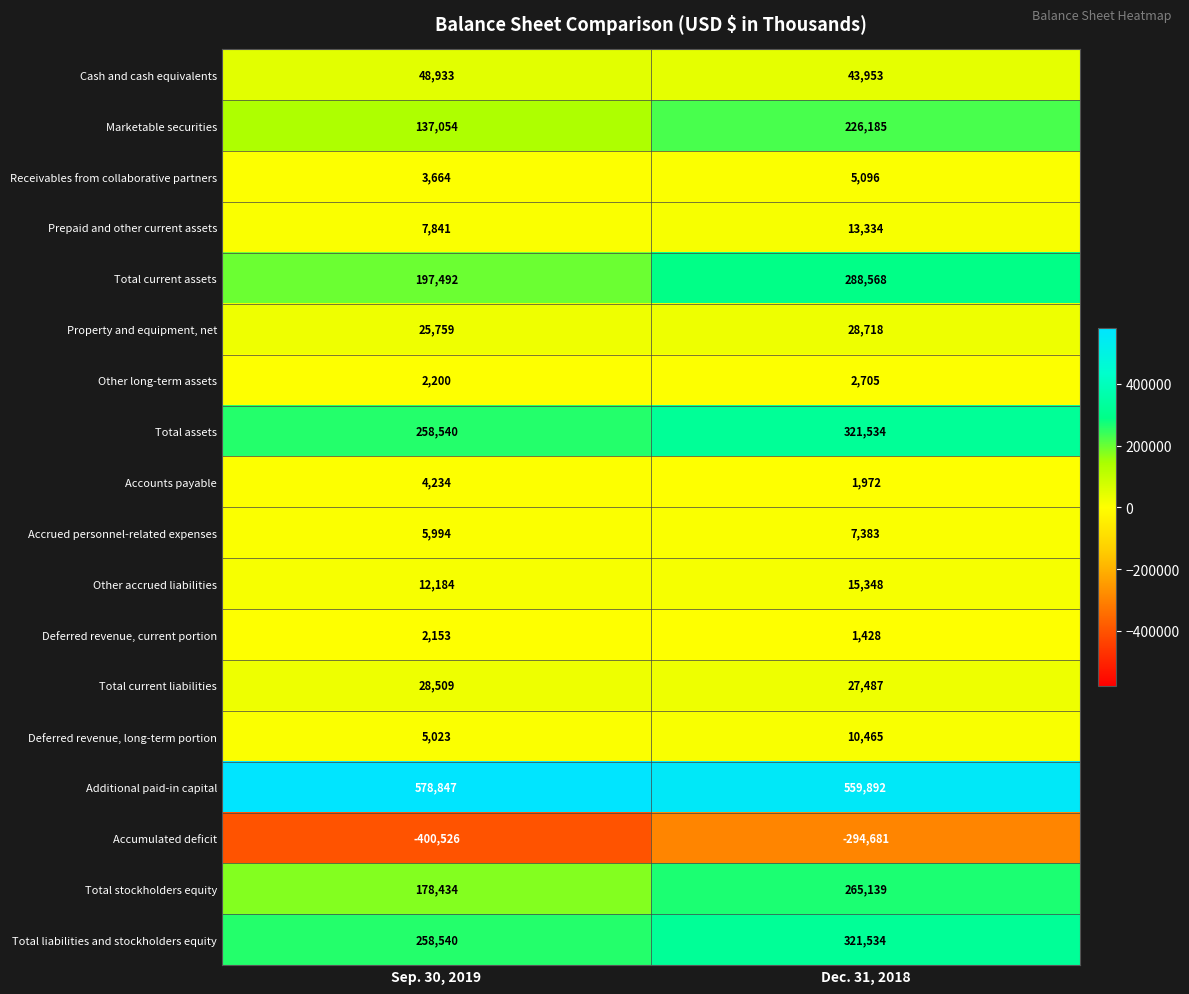

Which series has the largest total across all categories?

Additional paid-in capital